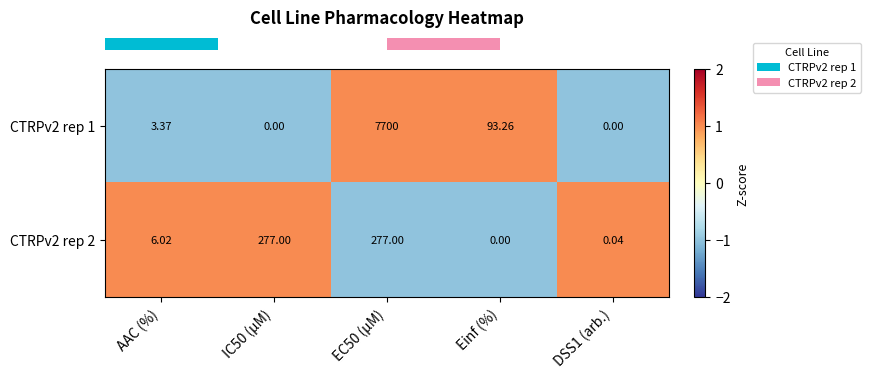

Is the value of CTRPv2 rep 1 at EC50 (µM) greater than the value of CTRPv2 rep 2 at EC50 (µM)?

Yes